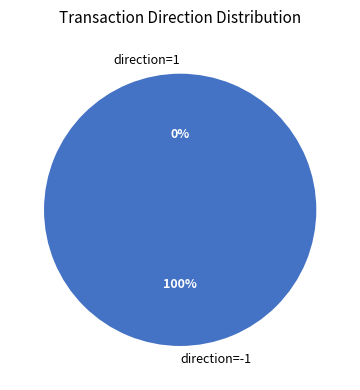

Rank the categories by value from lowest to highest.

1 (direction), -1 (direction)